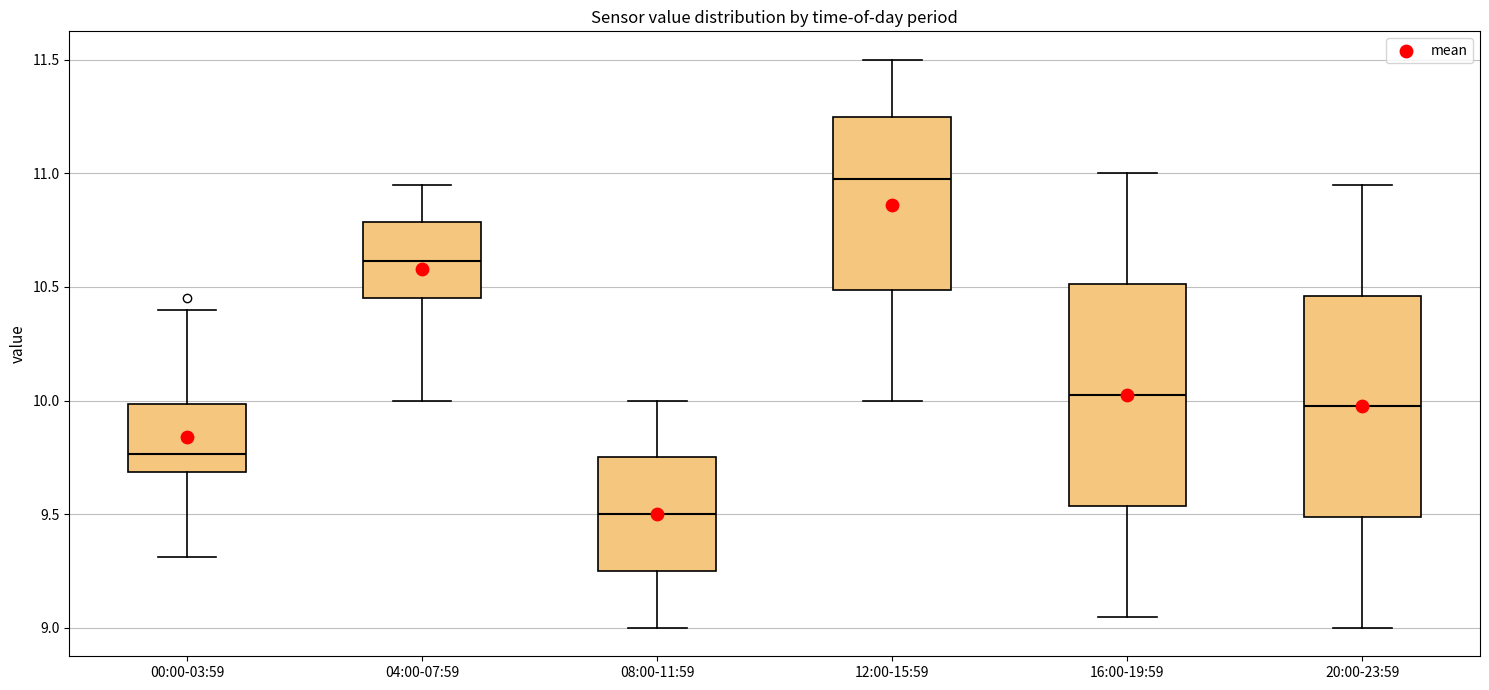

Which box's median line is the lowest?

08:00-11:59